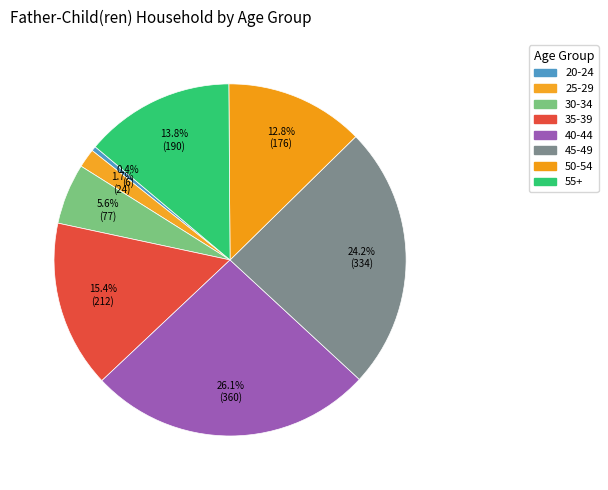

Approximately how many times larger is the value at 35-39 compared to 40-44?

0.6